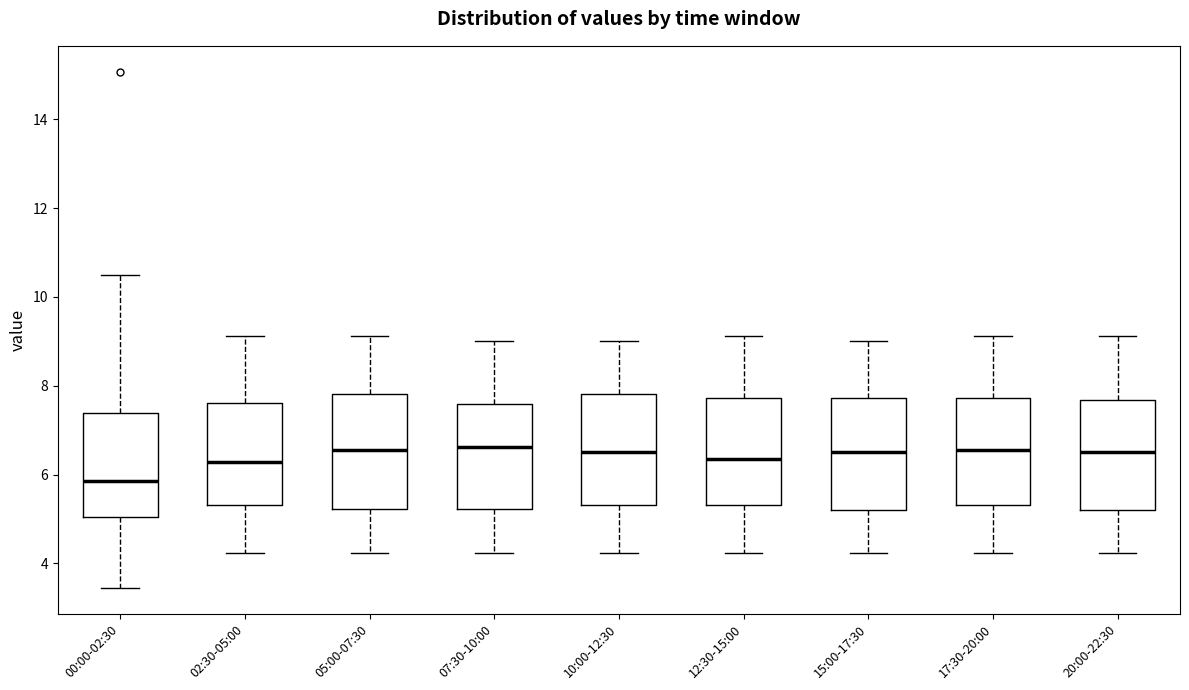

Where is the upper edge of the box for 00:00-02:30 on the y-axis? The values are not printed on the chart, so give them approximately, as read against the axis.

7.4